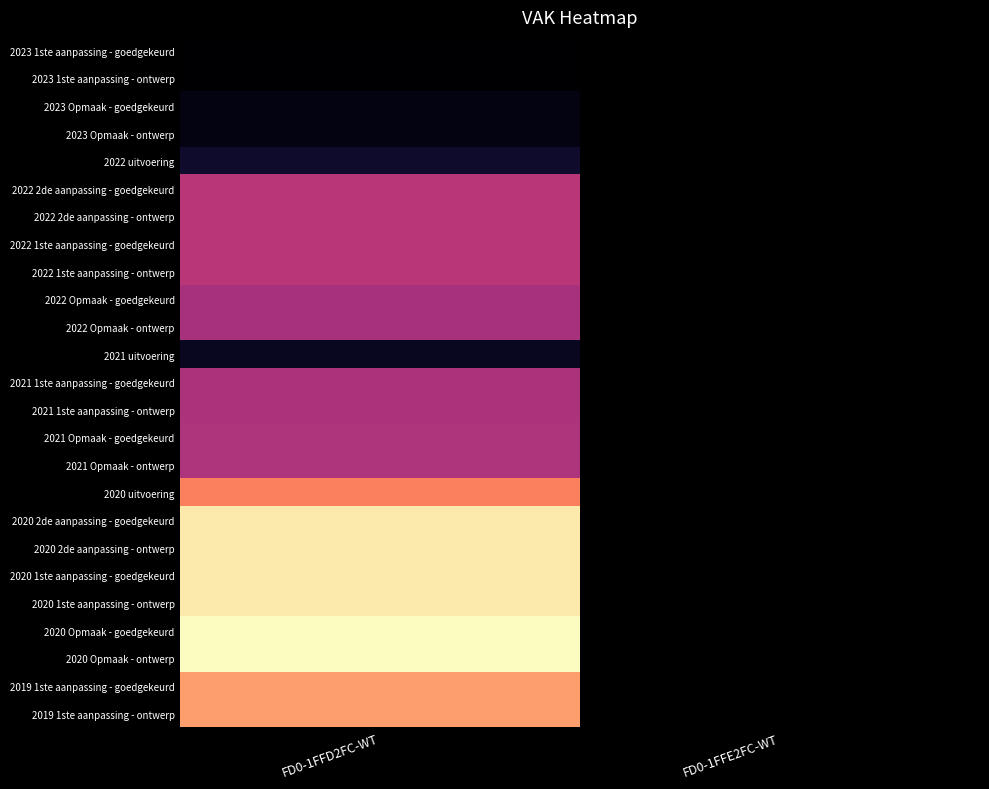

Rank the series at FD0-1FFD2FC-WT from lowest to highest value.

2023 1ste aanpassing - goedgekeurd, 2023 1ste aanpassing - ontwerp, 2023 Opmaak - goedgekeurd, 2023 Opmaak - ontwerp, 2021 uitvoering, 2022 uitvoering, 2022 Opmaak - goedgekeurd, 2022 Opmaak - ontwerp, 2021 1ste aanpassing - goedgekeurd, 2021 1ste aanpassing - ontwerp, 2021 Opmaak - goedgekeurd, 2021 Opmaak - ontwerp, 2022 2de aanpassing - goedgekeurd, 2022 2de aanpassing - ontwerp, 2022 1ste aanpassing - goedgekeurd, 2022 1ste aanpassing - ontwerp, 2020 uitvoering, 2019 1ste aanpassing - goedgekeurd, 2019 1ste aanpassing - ontwerp, 2020 2de aanpassing - goedgekeurd, 2020 2de aanpassing - ontwerp, 2020 1ste aanpassing - goedgekeurd, 2020 1ste aanpassing - ontwerp, 2020 Opmaak - goedgekeurd, 2020 Opmaak - ontwerp